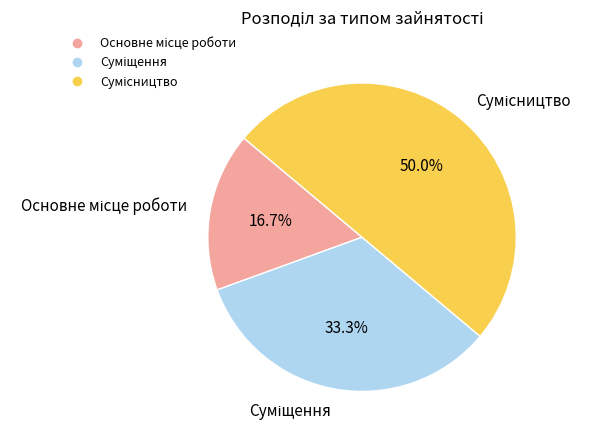

Rank the categories by value from highest to lowest.

Сумісництво, Суміщення, Основне місце роботи